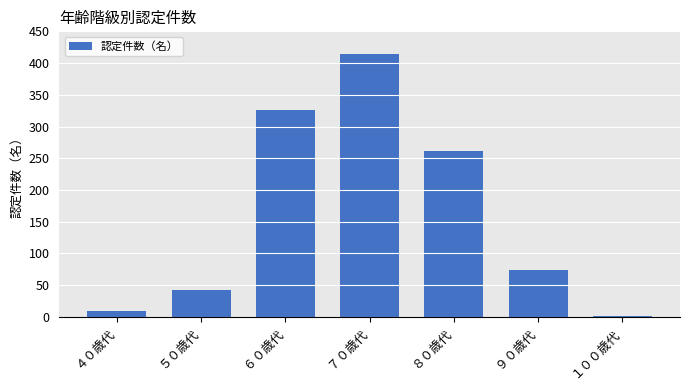

At which label is the value closest to 207?

８０歳代